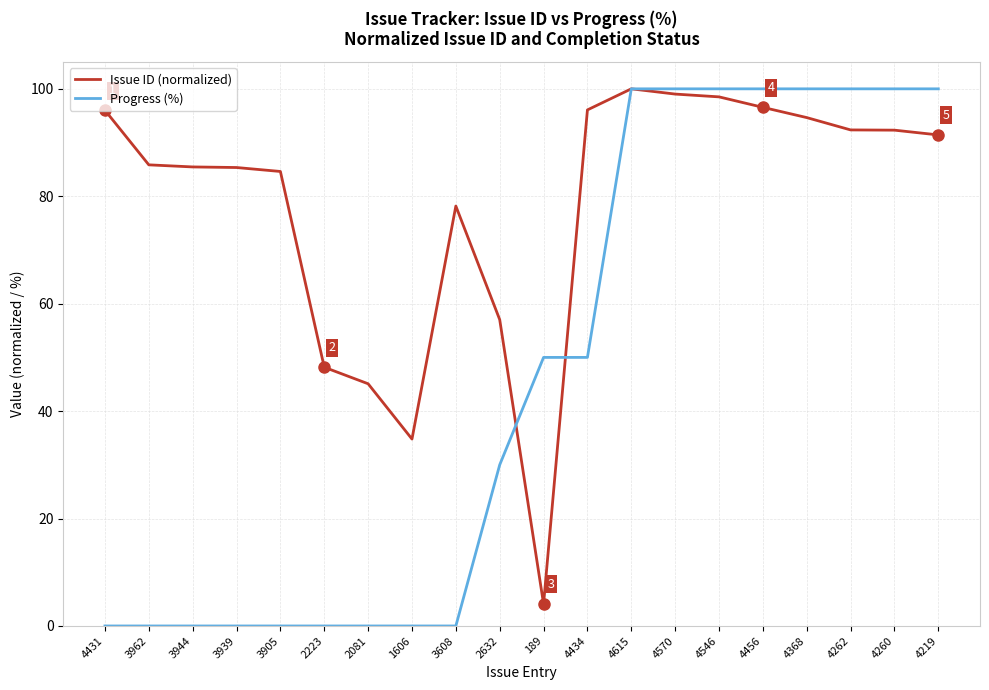

How many values in the Progress (%) series are below 50?

10